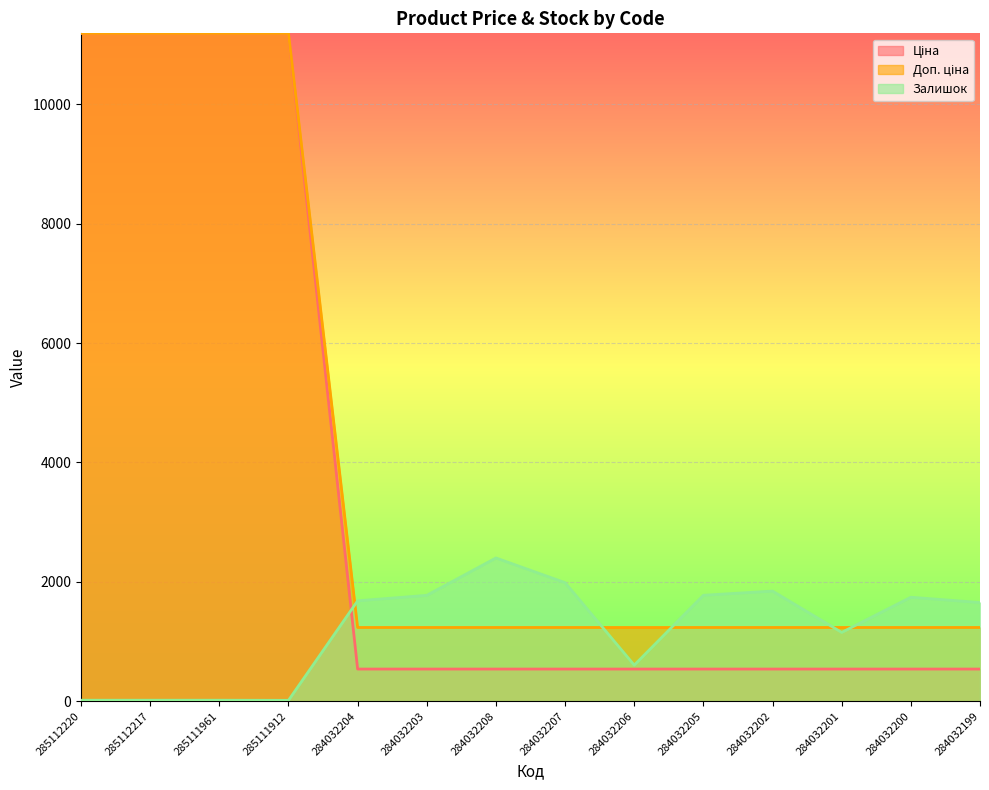

What position from the left is 284032199?

14